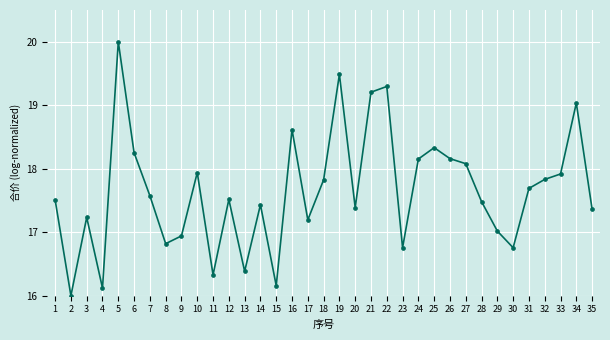

Does the chart display data point markers on the line(s)?

Yes